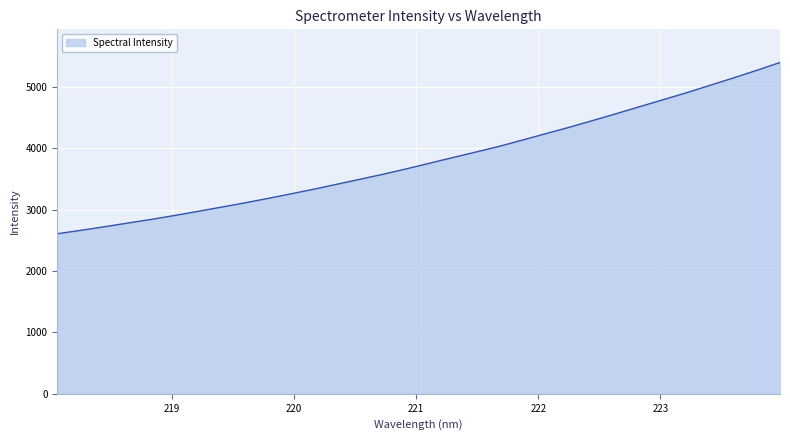

What is the difference between the maximum and minimum values?

2788.7